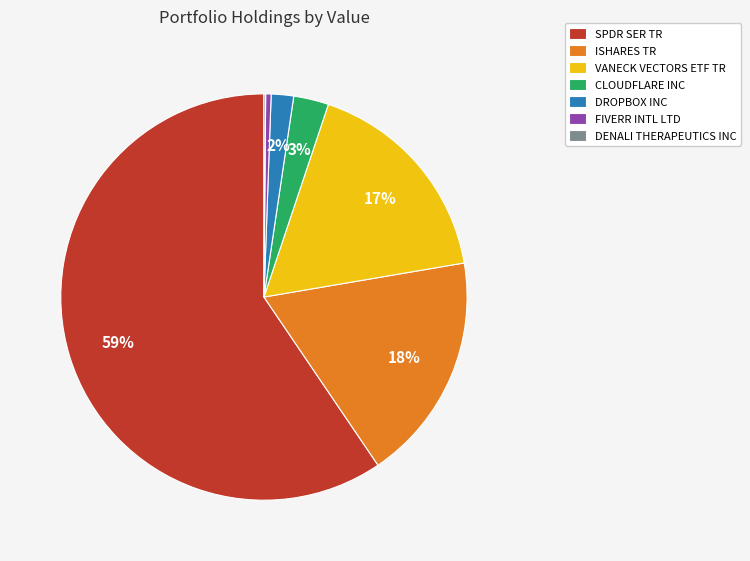

Which slice is the largest?

SPDR SER TR